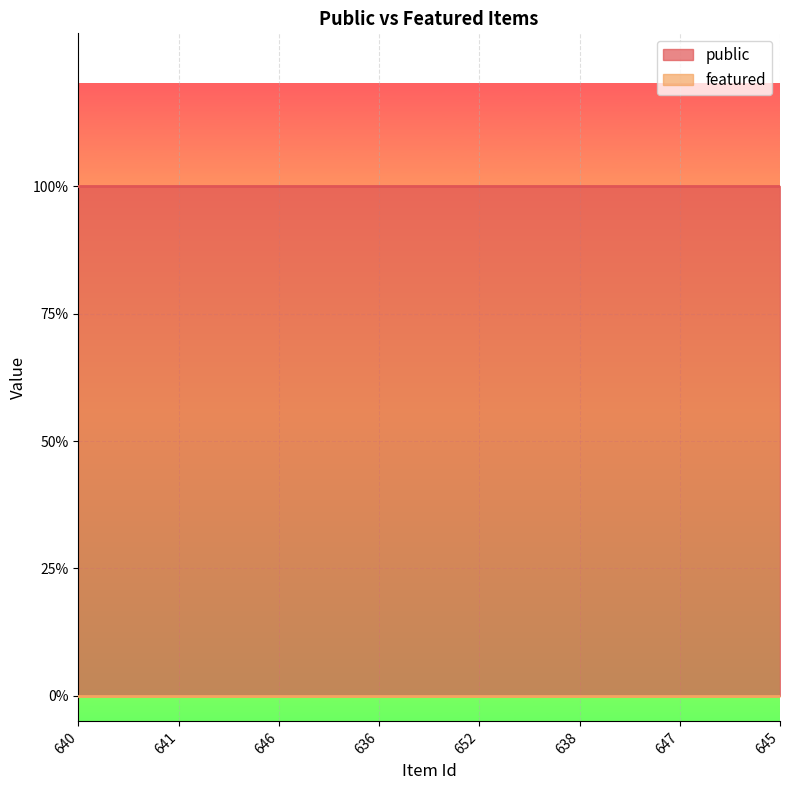

At 636, list the series in order from largest to smallest.

public, featured